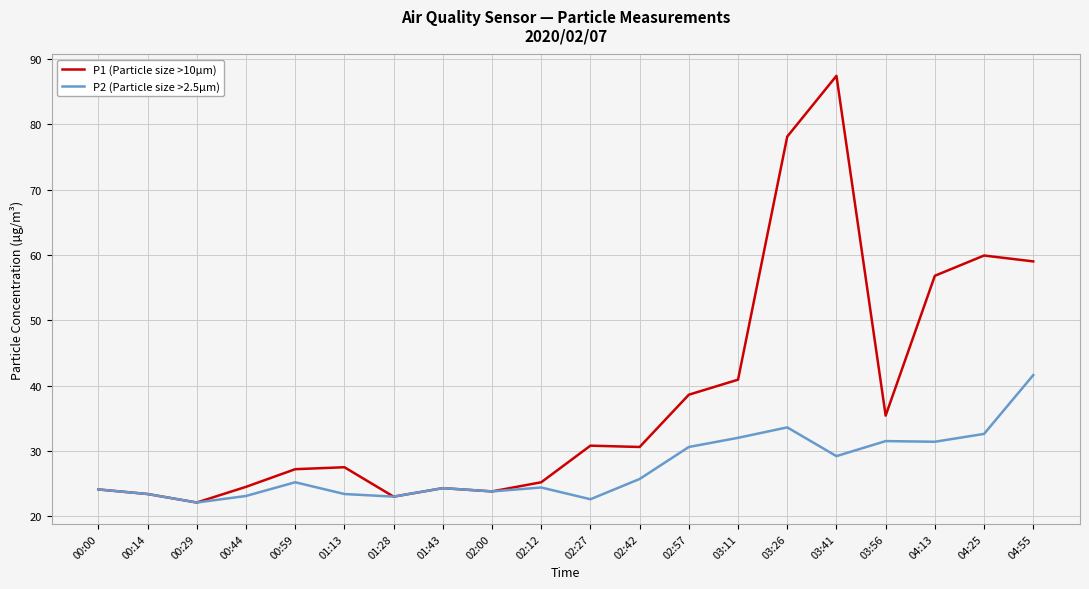

List the series in order of their overall mean, highest first.

P1 (Particle size >10µm), P2 (Particle size >2.5µm)